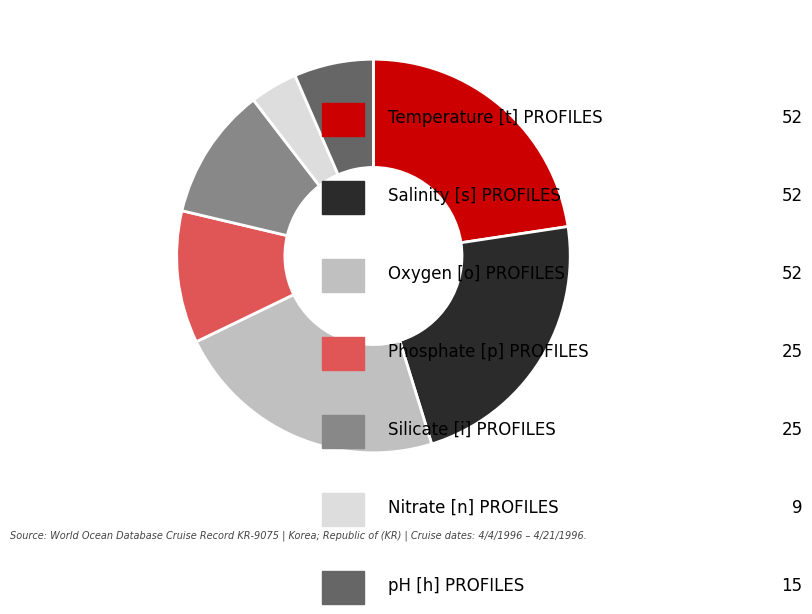

Is there a majority slice in this chart?

No